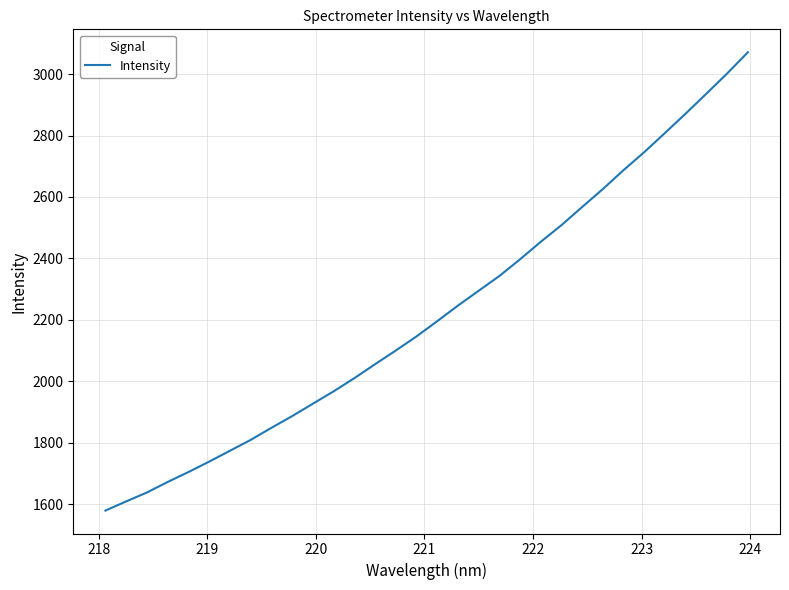

What is the maximum value shown in the chart?

3070.9